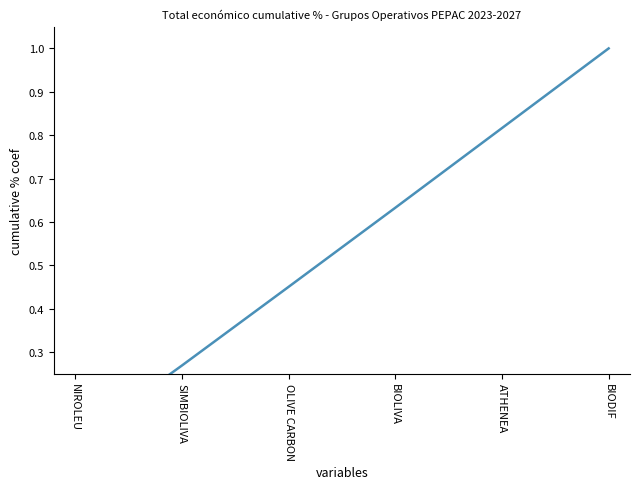

The chart shows a value of 0.2 at OLIVE CARBON. True or false?

False